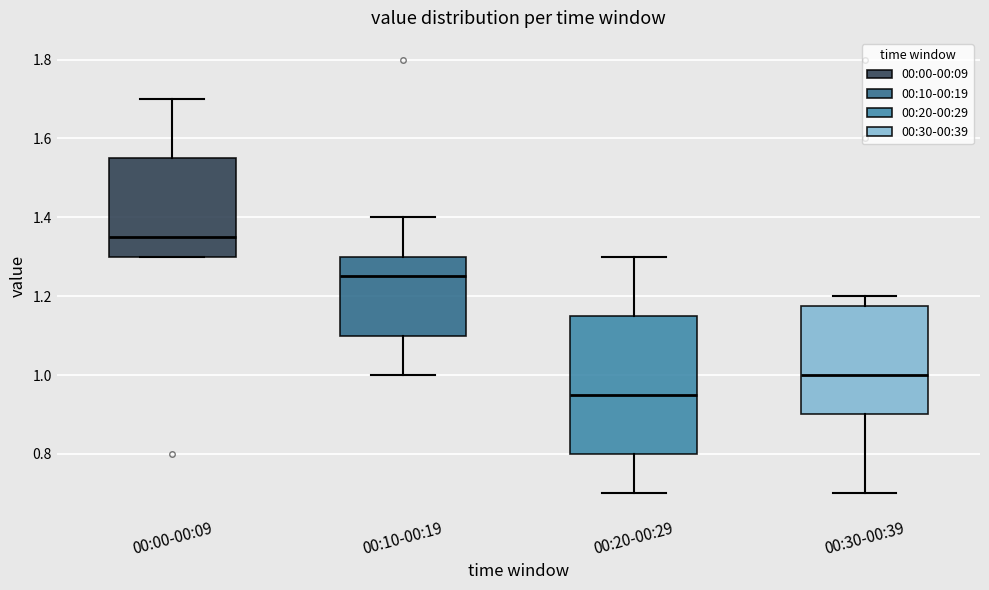

Which box's median line is the highest?

00:00-00:09